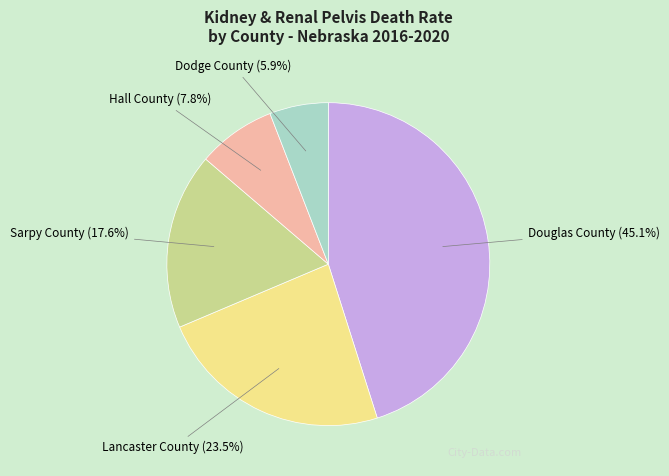

Which has a higher value, Dodge County (5.9%) or Douglas County (45.1%)?

Douglas County (45.1%)